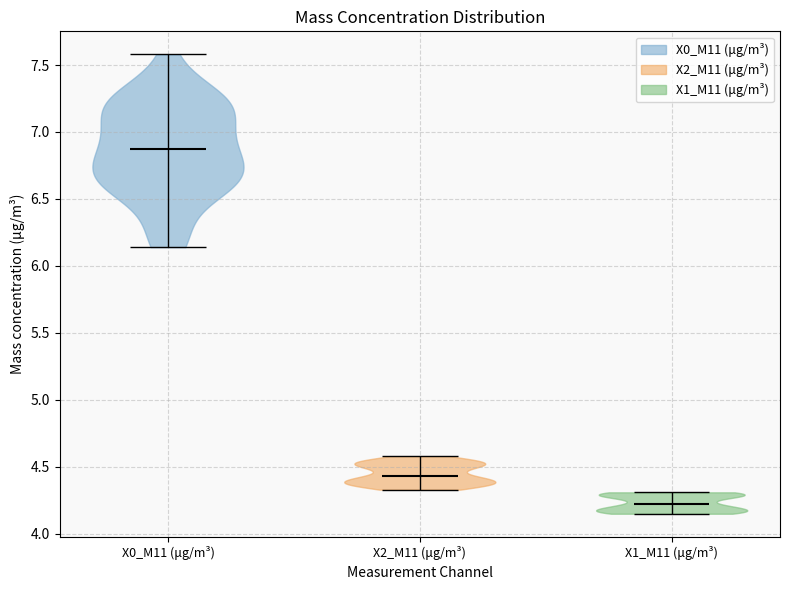

What is the highest point the violin for X2_M11 (μg/m³) reaches on the y-axis? The values are not printed on the chart, so give them approximately, as read against the axis.

4.60